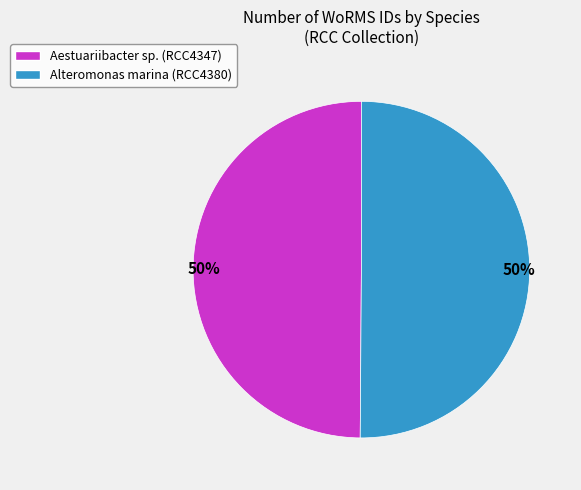

To the nearest percent, what portion does Alteromonas marina (RCC4380) represent?

50%